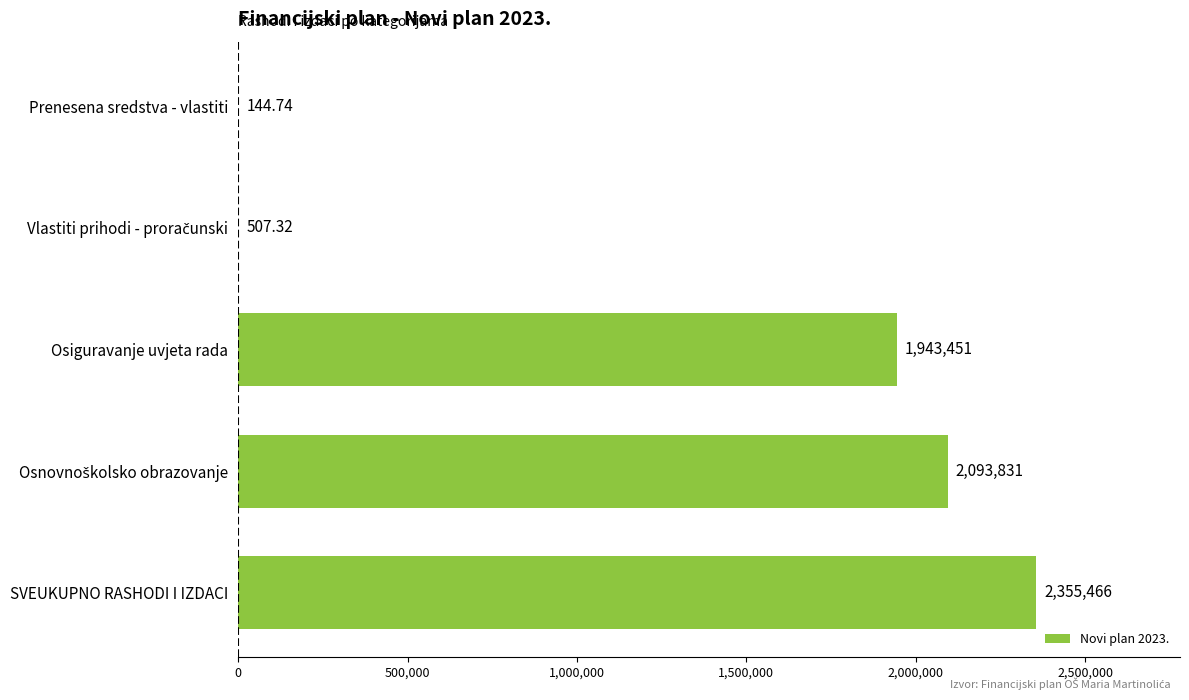

How many data points does each series have?

5